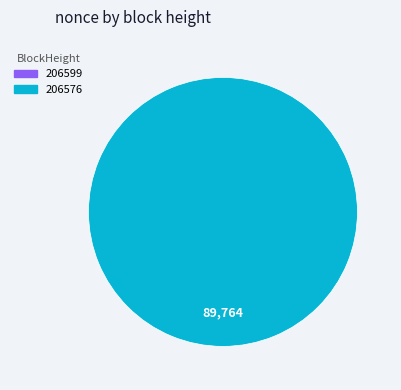

Which category accounts for the majority?

206576